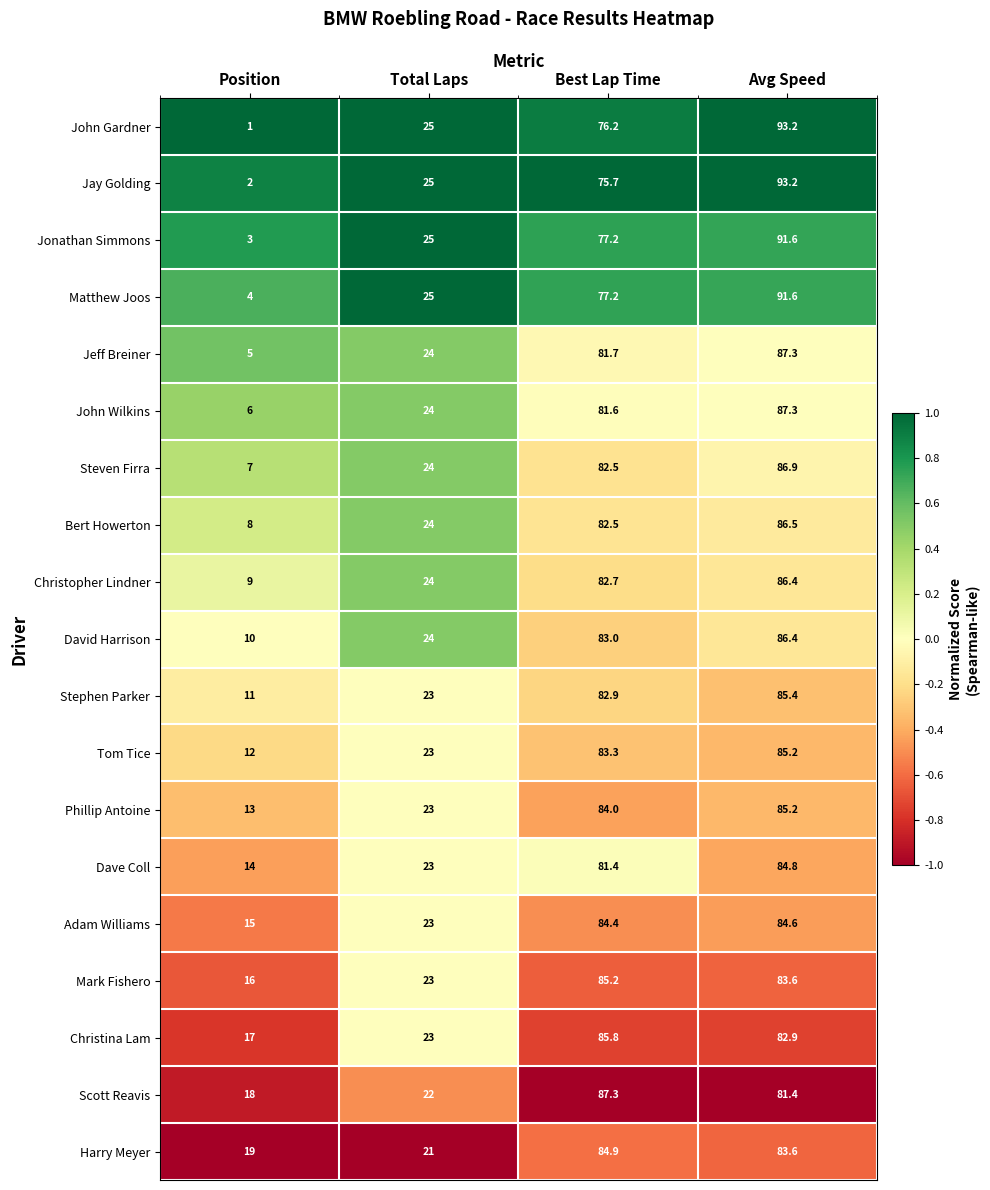

What is the minimum value shown in the chart?

1.0